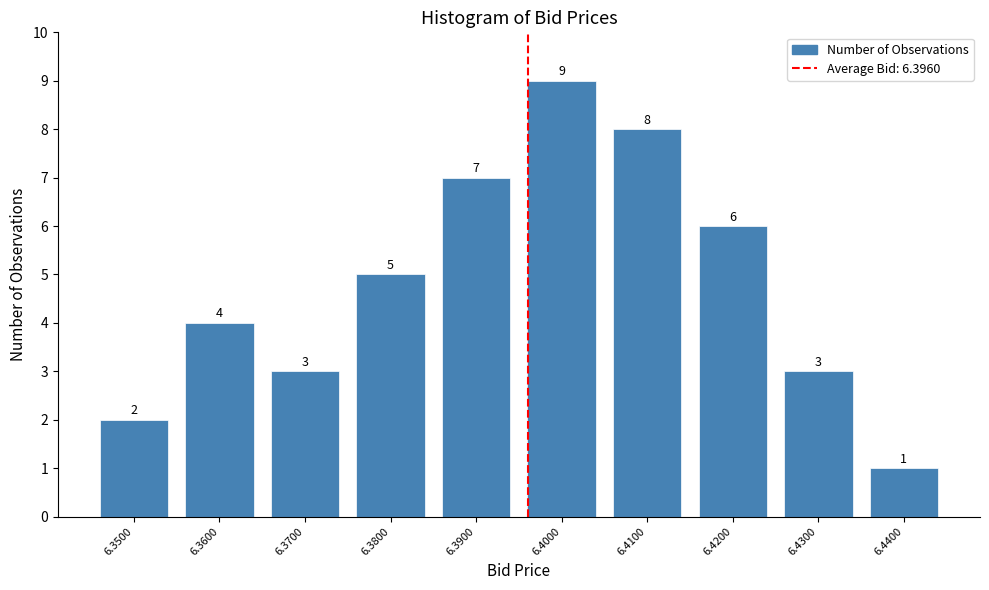

Reading left to right, list all the values displayed in this chart.

2	4	3	5	7	9	8	6	3	1